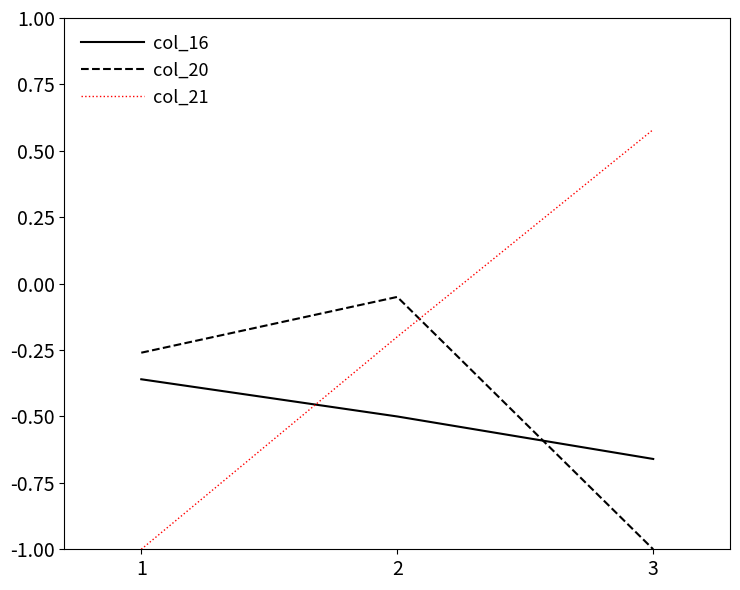

True or false: col_16 has a value of -0.5 at 2.

True